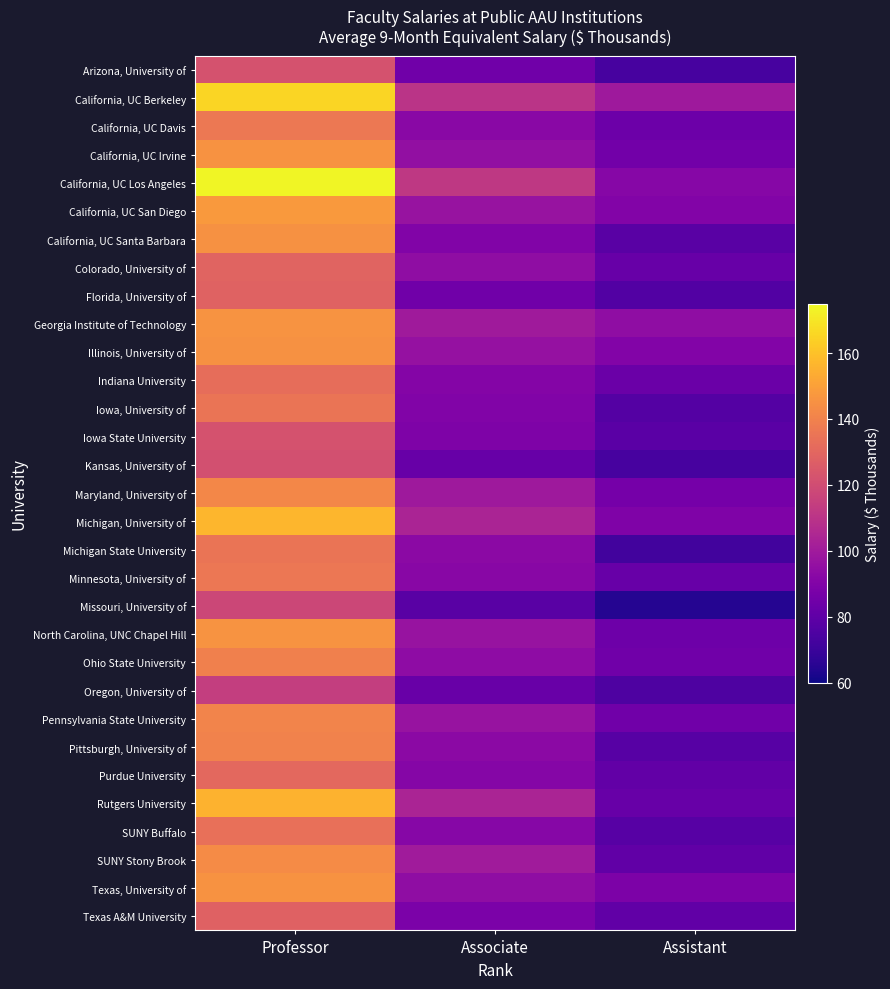

Reading right to left, extract all data points from this chart.

Arizona, University of: Assistant=73.4	Associate=85.1	Professor=122.2
California, UC Berkeley: Assistant=99.2	Associate=110.2	Professor=165.4
California, UC Davis: Assistant=83.7	Associate=92.5	Professor=136.7
California, UC Irvine: Assistant=85.6	Associate=95.1	Professor=145.6
California, UC Los Angeles: Assistant=91.5	Associate=111.8	Professor=173.9
California, UC San Diego: Assistant=90.3	Associate=96.9	Professor=147.9
California, UC Santa Barbara: Assistant=78.2	Associate=90.0	Professor=145.2
Colorado, University of: Assistant=82.4	Associate=94.3	Professor=128.8
Florida, University of: Assistant=76.2	Associate=85.1	Professor=128.3
Georgia Institute of Technology: Assistant=94.3	Associate=99.9	Professor=145.9
Illinois, University of: Assistant=90.4	Associate=96.2	Professor=145.0
Indiana University: Assistant=83.0	Associate=90.7	Professor=132.6
Iowa, University of: Assistant=76.7	Associate=89.9	Professor=135.3
Iowa State University: Assistant=78.8	Associate=88.9	Professor=122.3
Kansas, University of: Assistant=73.3	Associate=82.3	Professor=121.2
Maryland, University of: Assistant=86.5	Associate=99.2	Professor=142.0
Michigan, University of: Assistant=89.6	Associate=103.9	Professor=156.9
Michigan State University: Assistant=72.0	Associate=92.8	Professor=135.1
Minnesota, University of: Assistant=82.3	Associate=91.9	Professor=136.0
Missouri, University of: Assistant=64.7	Associate=78.2	Professor=117.5
North Carolina, UNC Chapel Hill: Assistant=84.2	Associate=97.2	Professor=146.2
Ohio State University: Assistant=84.8	Associate=94.1	Professor=139.2
Oregon, University of: Assistant=75.0	Associate=82.5	Professor=114.1
Pennsylvania State University: Assistant=85.0	Associate=96.9	Professor=140.6
Pittsburgh, University of: Assistant=77.8	Associate=93.0	Professor=140.2
Purdue University: Assistant=80.7	Associate=91.4	Professor=130.6
Rutgers University: Assistant=82.4	Associate=103.7	Professor=155.3
SUNY Buffalo: Assistant=77.9	Associate=91.8	Professor=133.4
SUNY Stony Brook: Assistant=80.5	Associate=100.2	Professor=143.4
Texas, University of: Assistant=88.5	Associate=94.4	Professor=145.4
Texas A&M University: Assistant=80.4	Associate=88.1	Professor=128.2